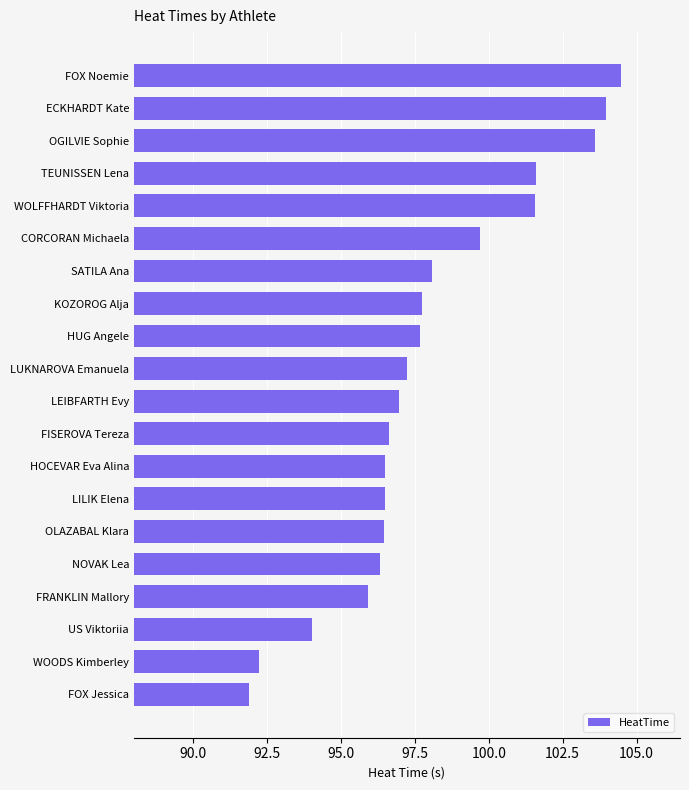

What is the minimum value shown in the chart?

91.9